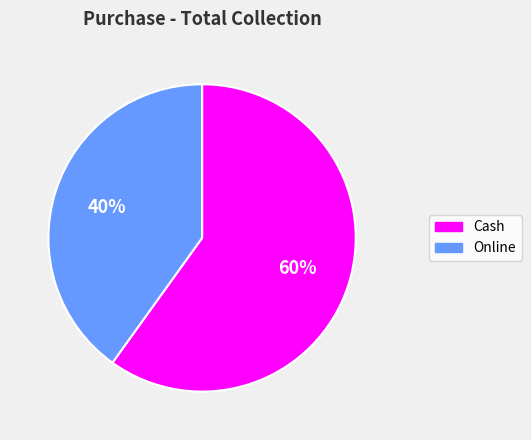

What is the smallest slice in the pie chart?

Online